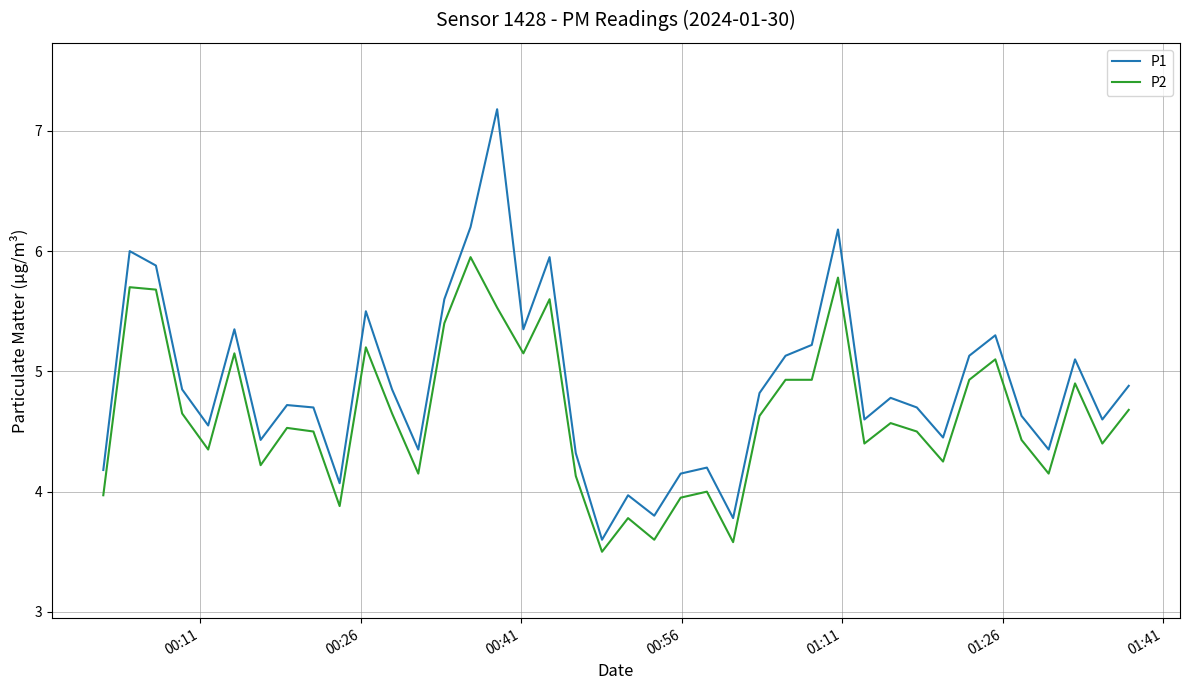

True or false: P2 has more than 0 interior local peaks.

True